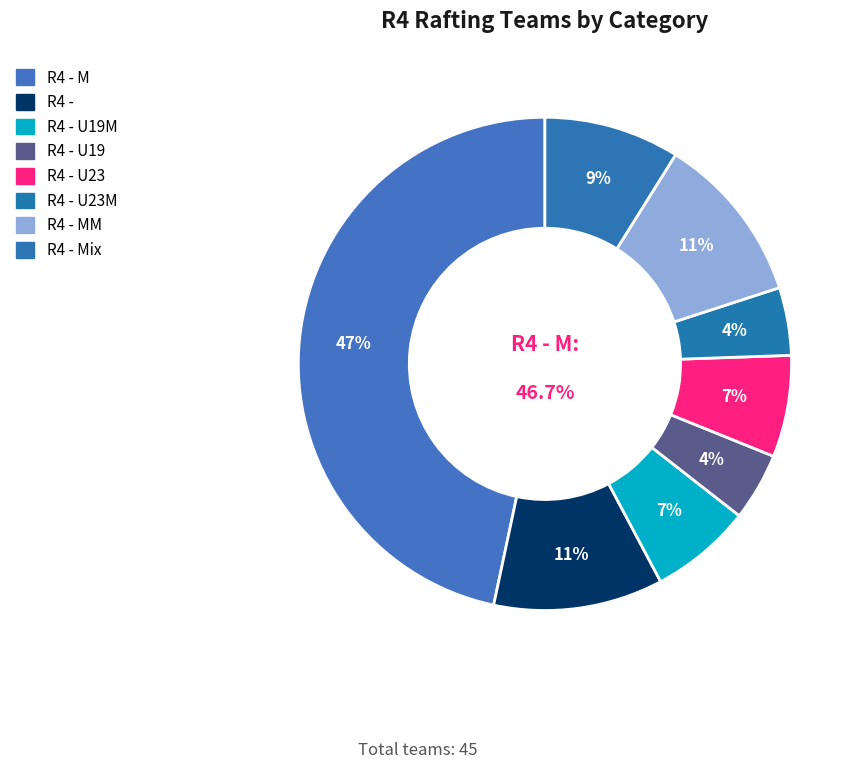

To the nearest percent, what is the difference between the R4 - MM and R4 - U19 slice percentages?

7%